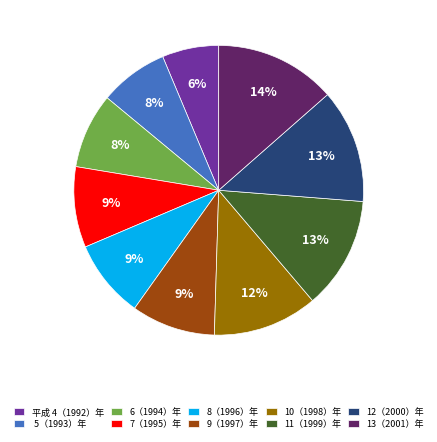

To the nearest percent, what is the combined percentage of 13（2001）年 and 7（1995）年?

23%